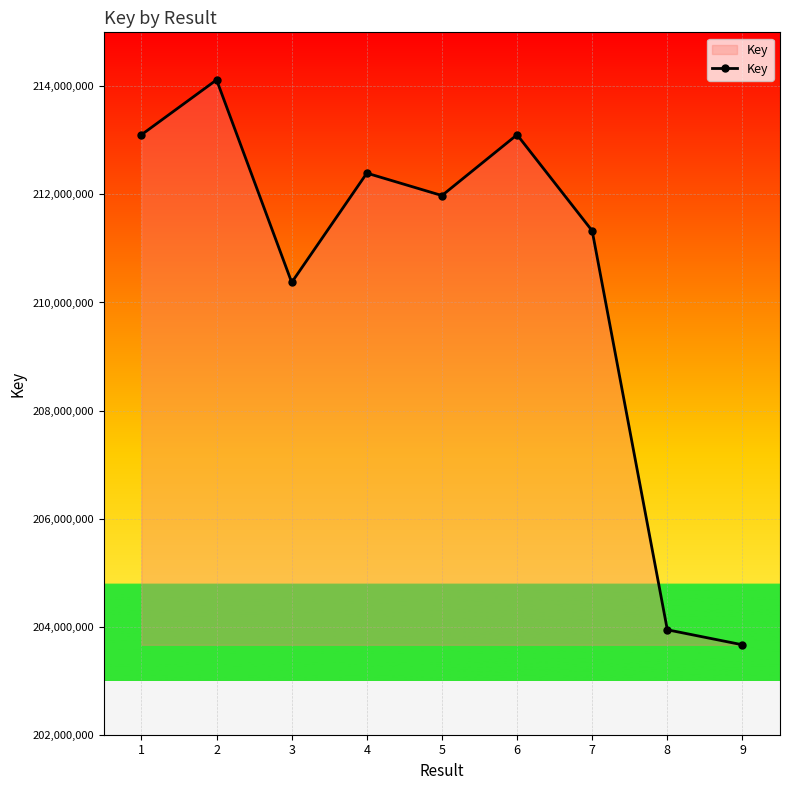

What is the average value?

210445124